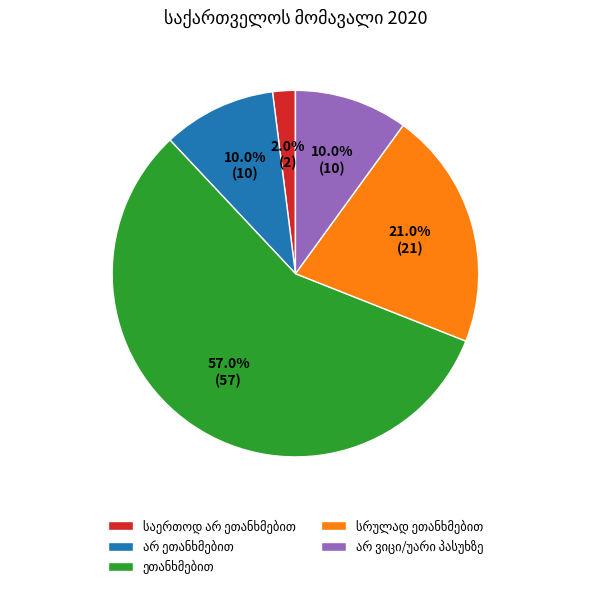

Is there any slice that represents more than half of the pie?

Yes